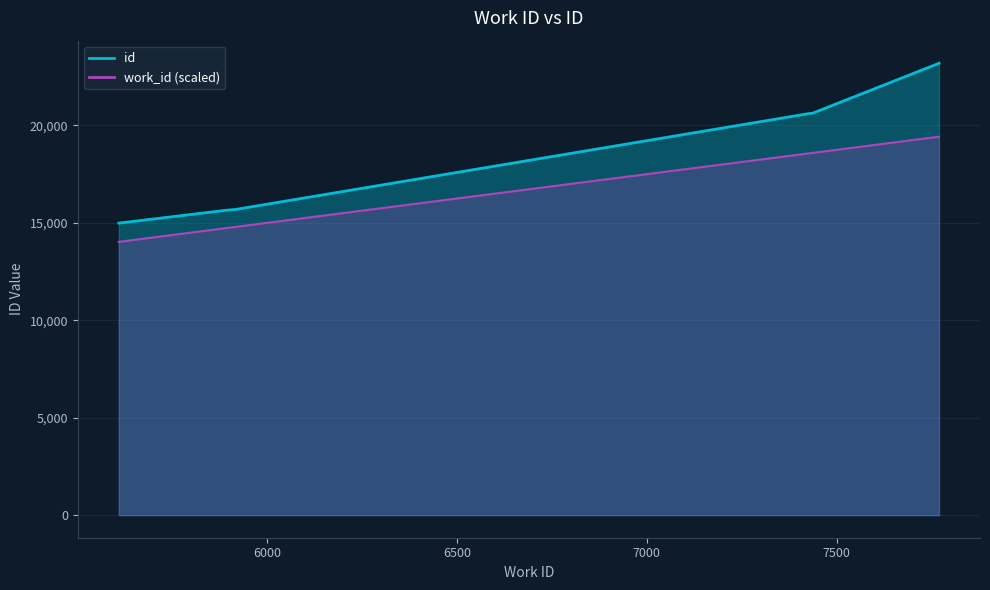

What is the value of the work_id point at the 1st from the left?

14025.0